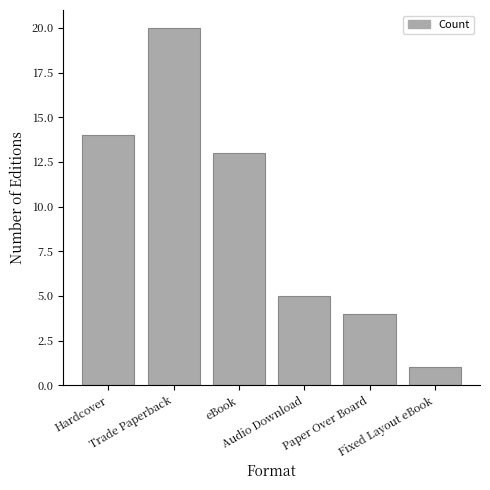

What is the change in value from Trade Paperback to Fixed Layout eBook?

-19